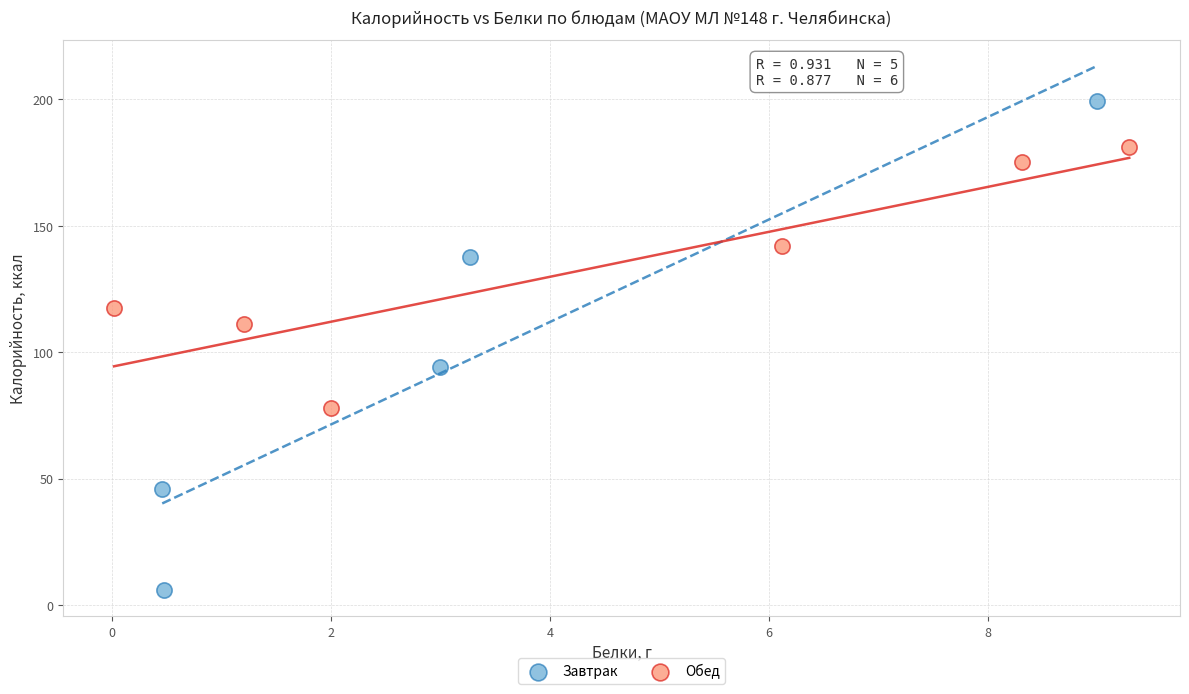

Which series reaches the maximum Y coordinate?

Завтрак